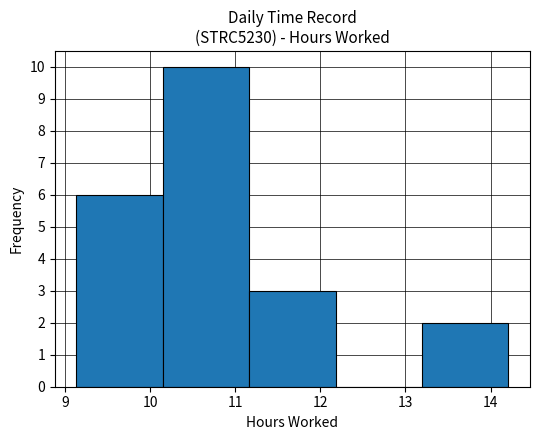

Over which range of the x-axis is the bar tallest?

10.1 to 11.2